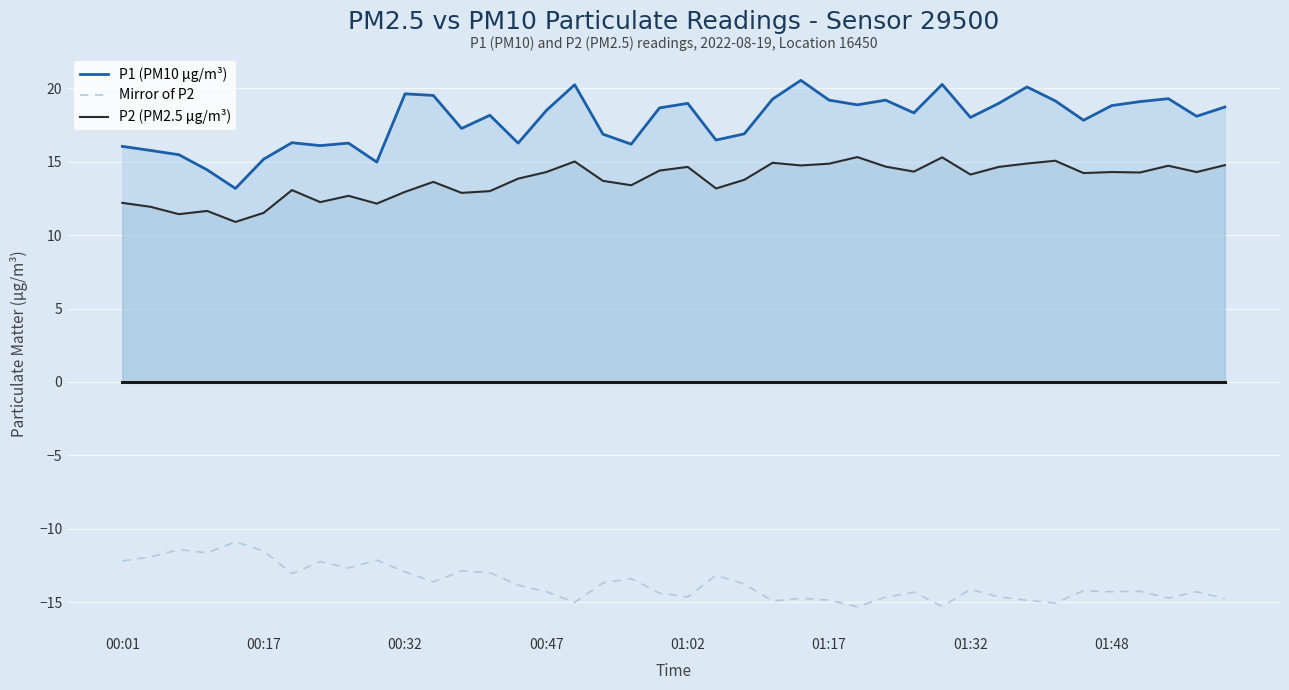

True or false: Mirror of P2 and P1 (PM10 μg/m³) intersect in this chart.

False